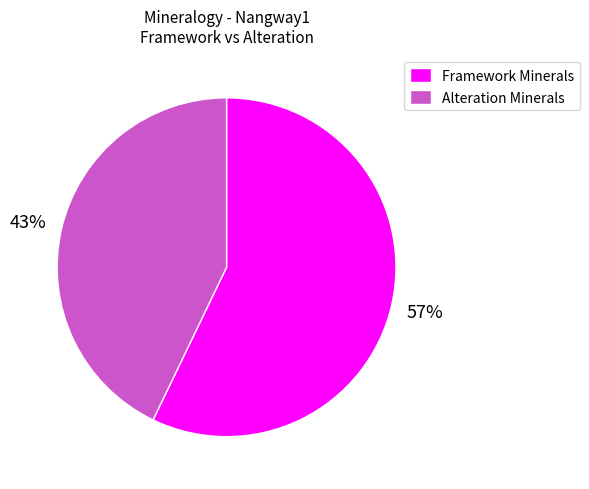

Do Alteration Minerals and Framework Minerals together represent more than half of the pie?

Yes